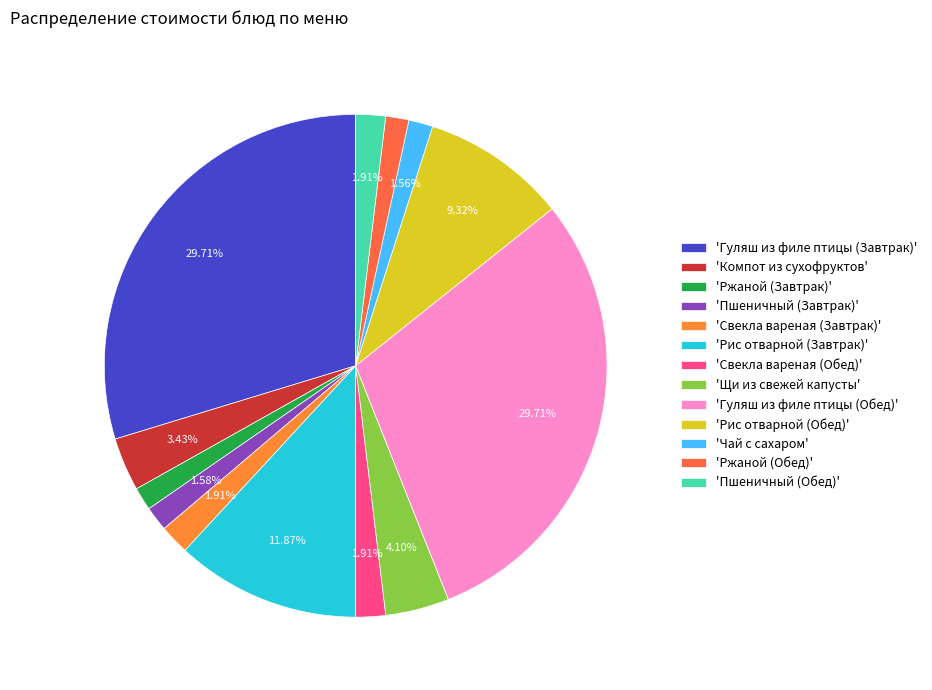

Count the number of slices in the pie.

13